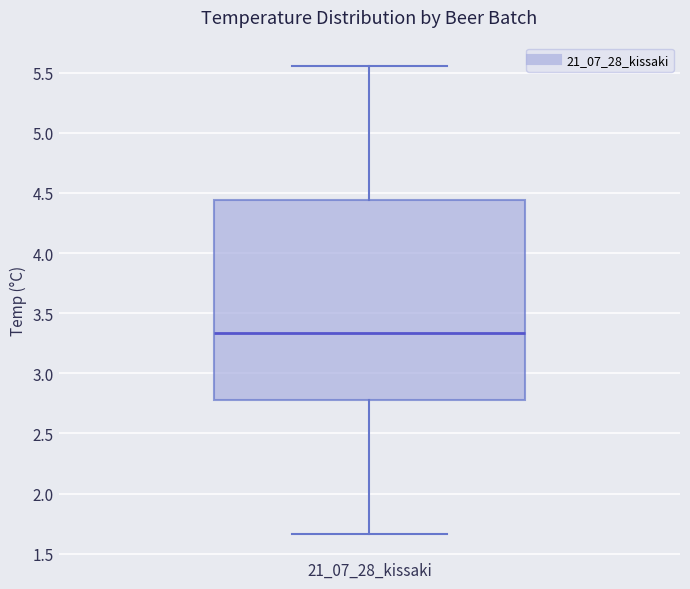

Where does the median line of the box for 21_07_28_kissaki sit on the y-axis? The values are not printed on the chart, so give them approximately, as read against the axis.

3.35